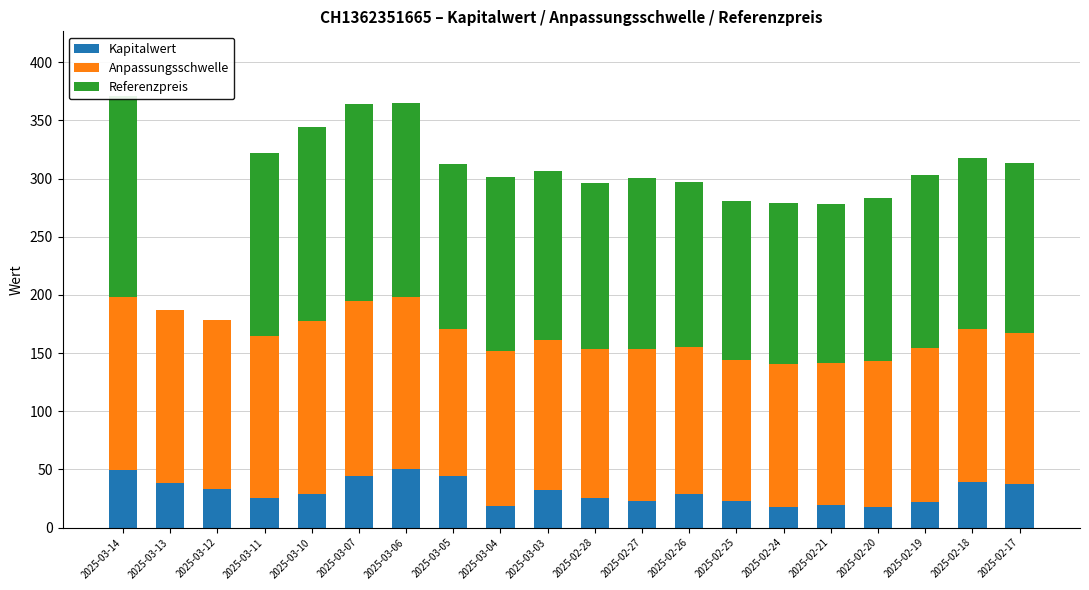

Is the value of Kapitalwert at 2025-03-07 greater than the value of Anpassungsschwelle at 2025-02-27?

No